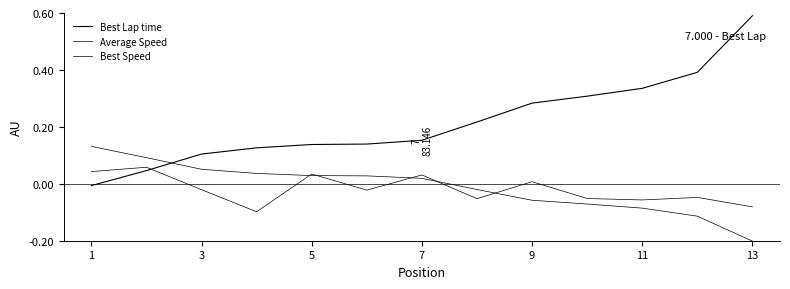

How many lines are shown in the chart?

3